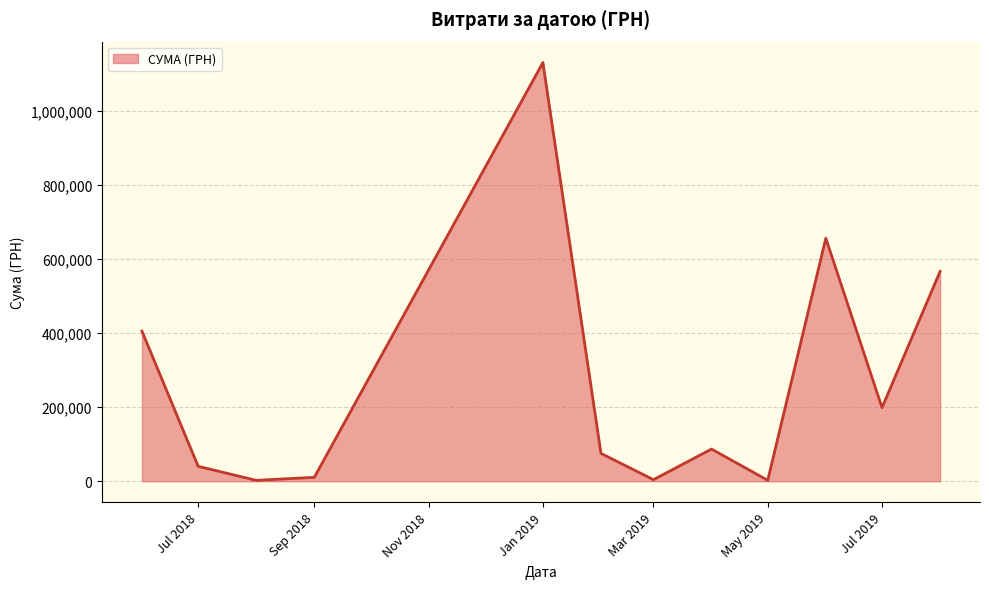

True or false: there are more than 2 points higher than both neighbors.

True